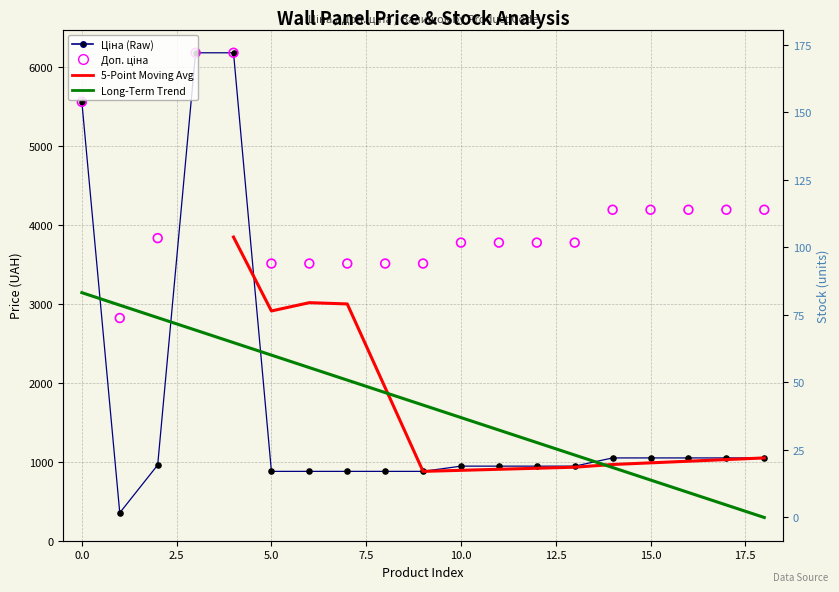

Which series reaches the maximum Y coordinate?

Ціна (Raw)